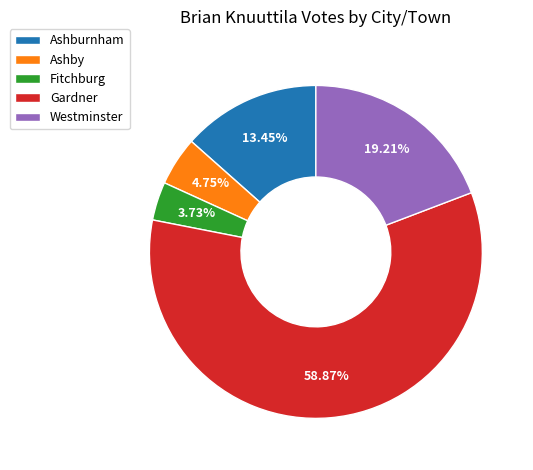

Combined, what portion of the pie is Fitchburg and Westminster?

22.9%